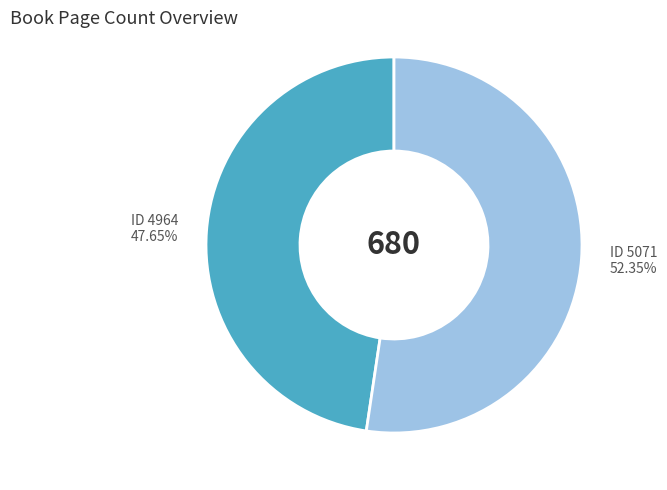

To the nearest percent, what is the average slice percentage?

50%